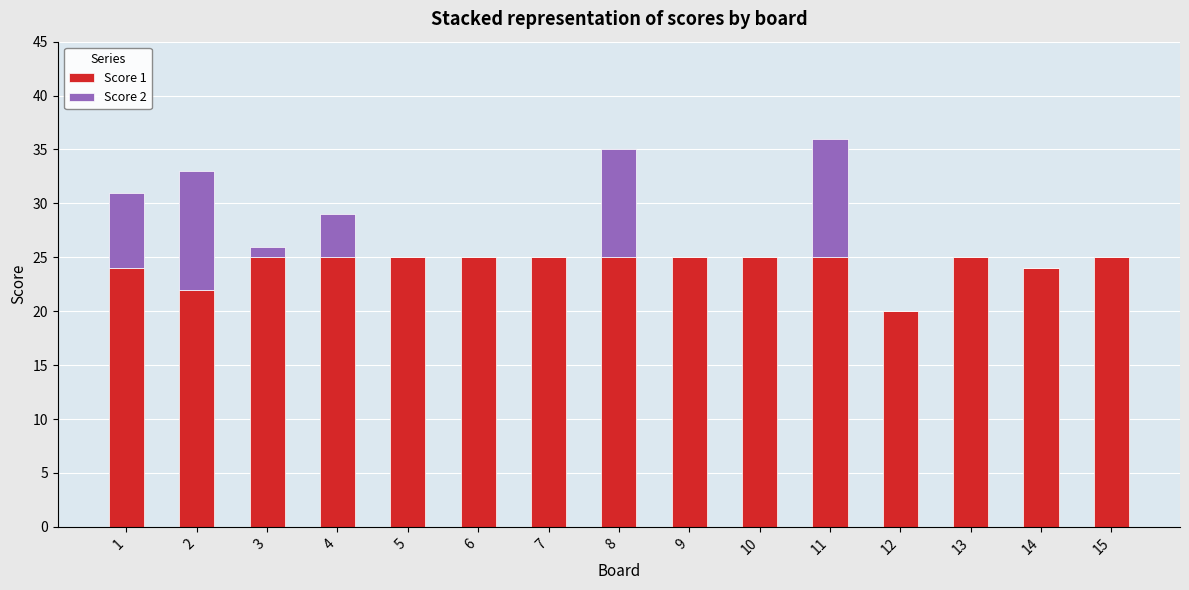

Are the bars grouped side by side (vs. stacked)?

No